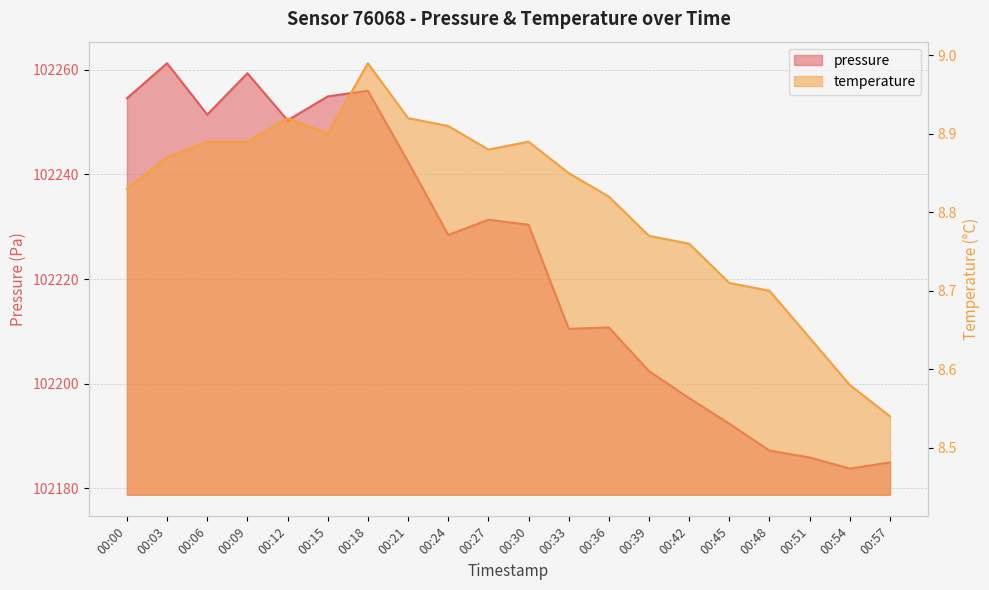

Which label corresponds to the largest value in the chart?

00:03